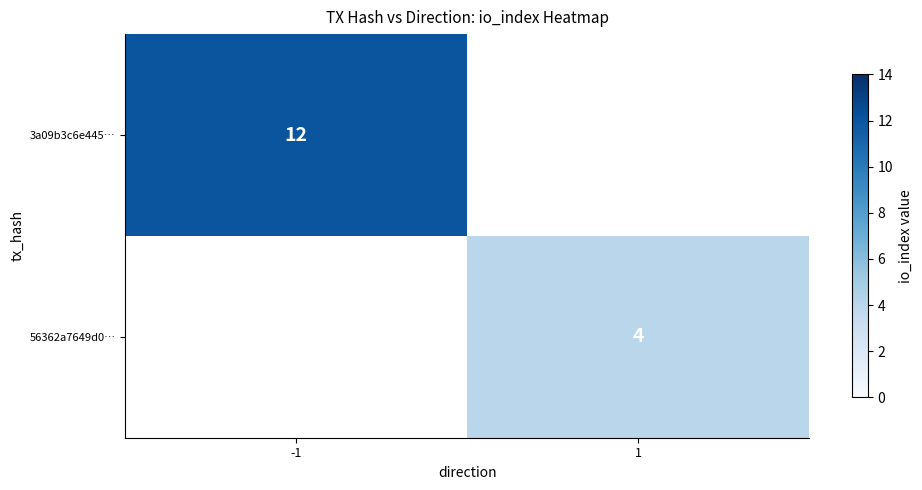

The 3a09b3c6e445… series shows 12 at -1. True or false?

True